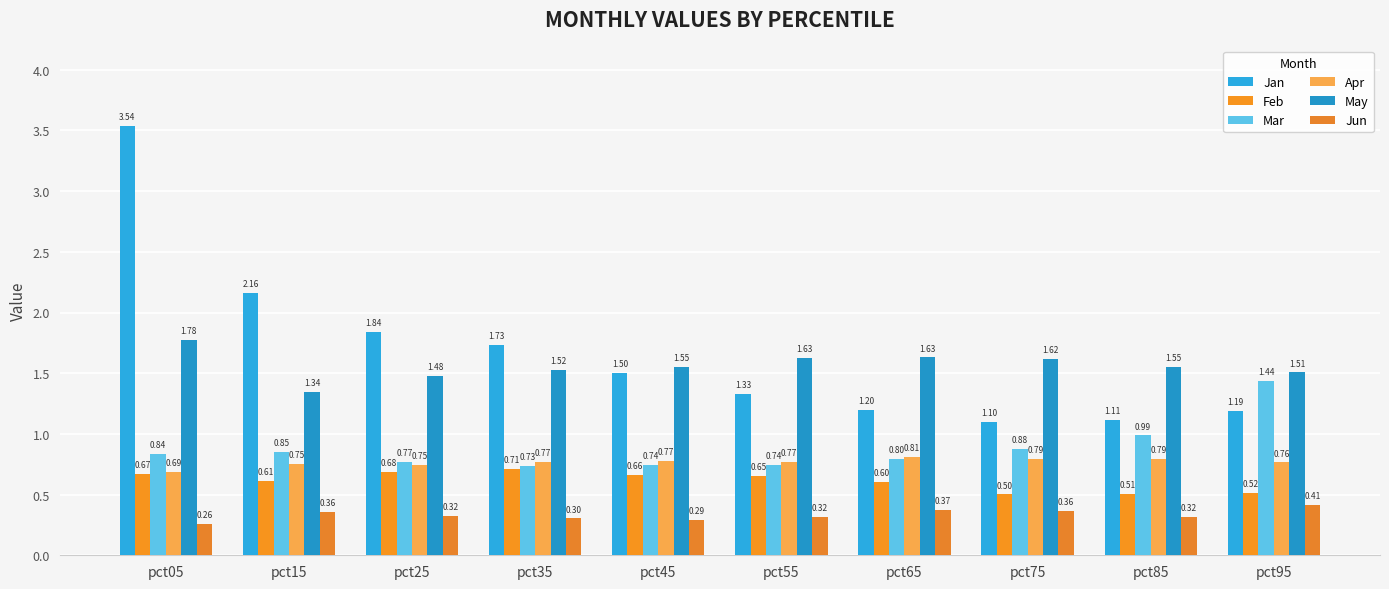

At which category is the sum across all series the highest?

pct05